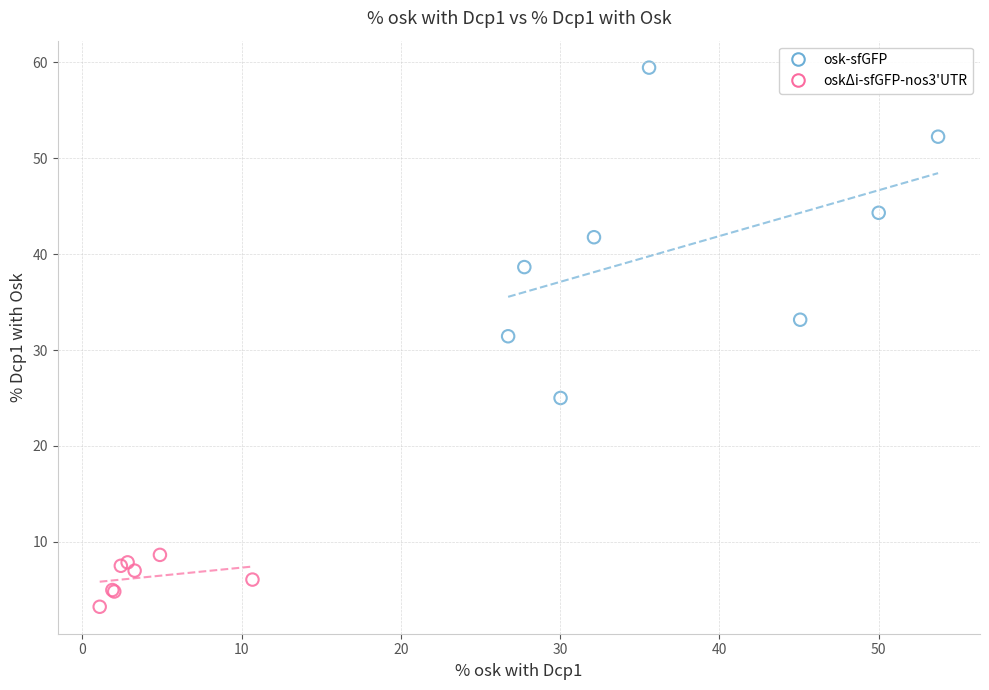

Which series reaches the maximum Y coordinate?

osk-sfGFP